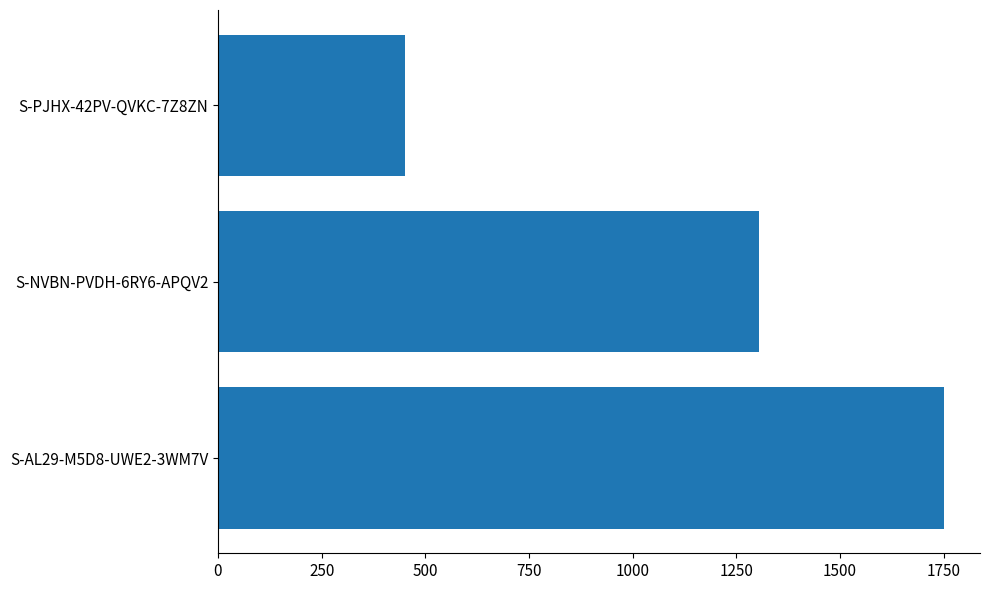

The value at S-PJHX-42PV-QVKC-7Z8ZN is 664.7. True or false?

False